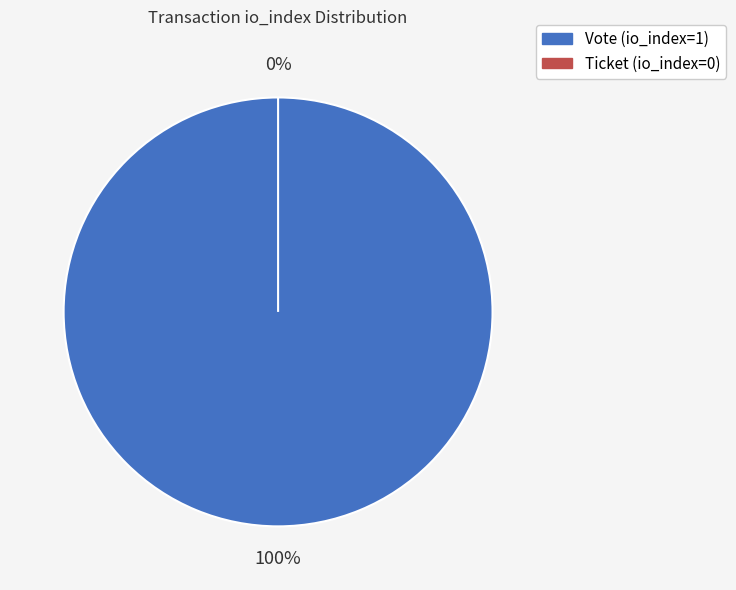

The Ticket (io_index=0) slice represents 1% of the pie. True or false?

False